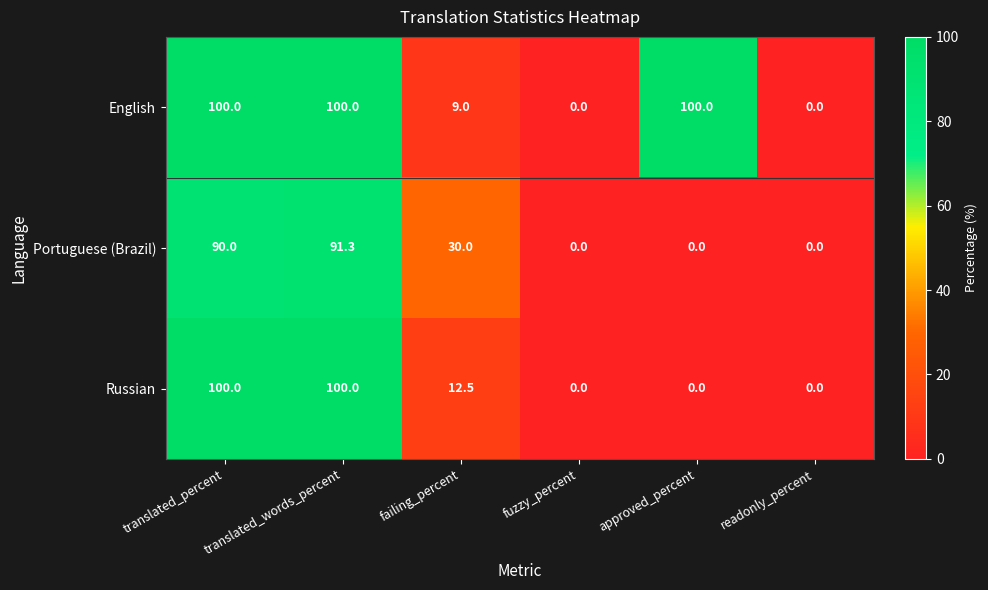

Rank the series at failing_percent from lowest to highest value.

English, Russian, Portuguese (Brazil)